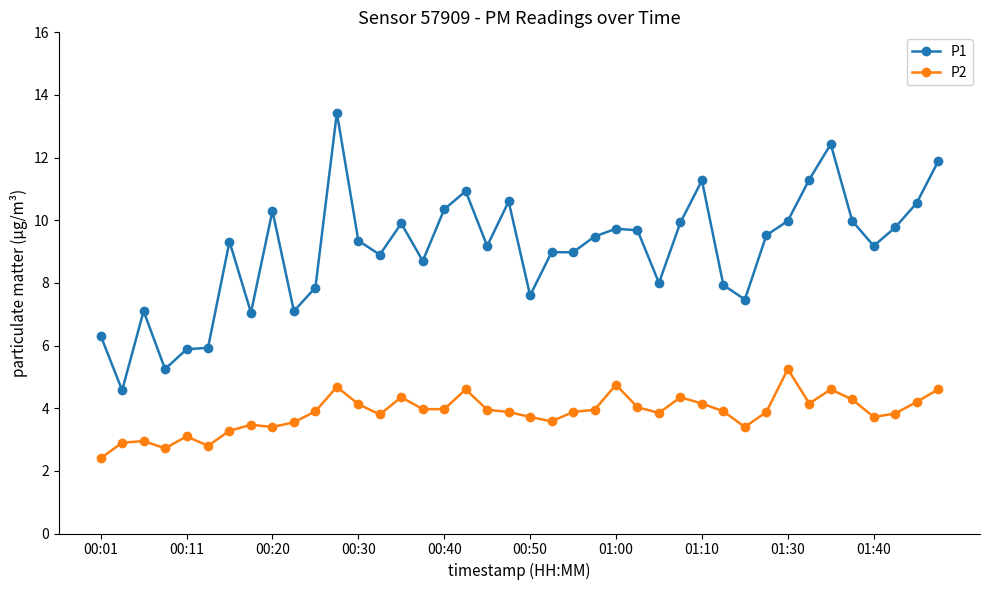

True or false: P1 has more than 0 interior local peaks.

True